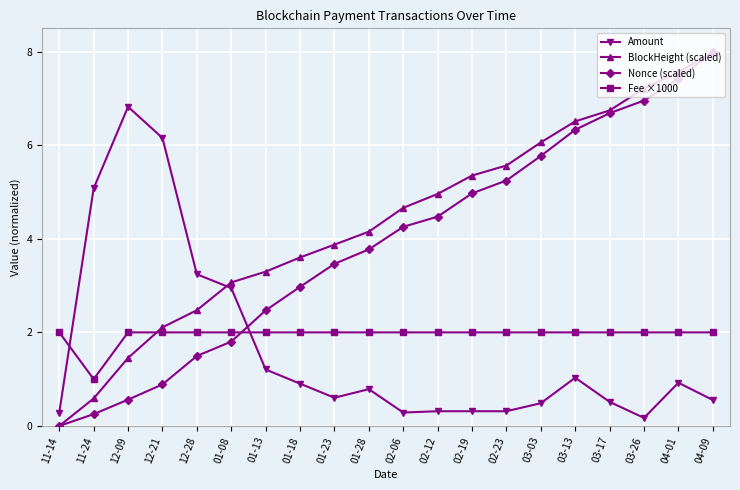

At which category is the sum across all series the highest?

04-09